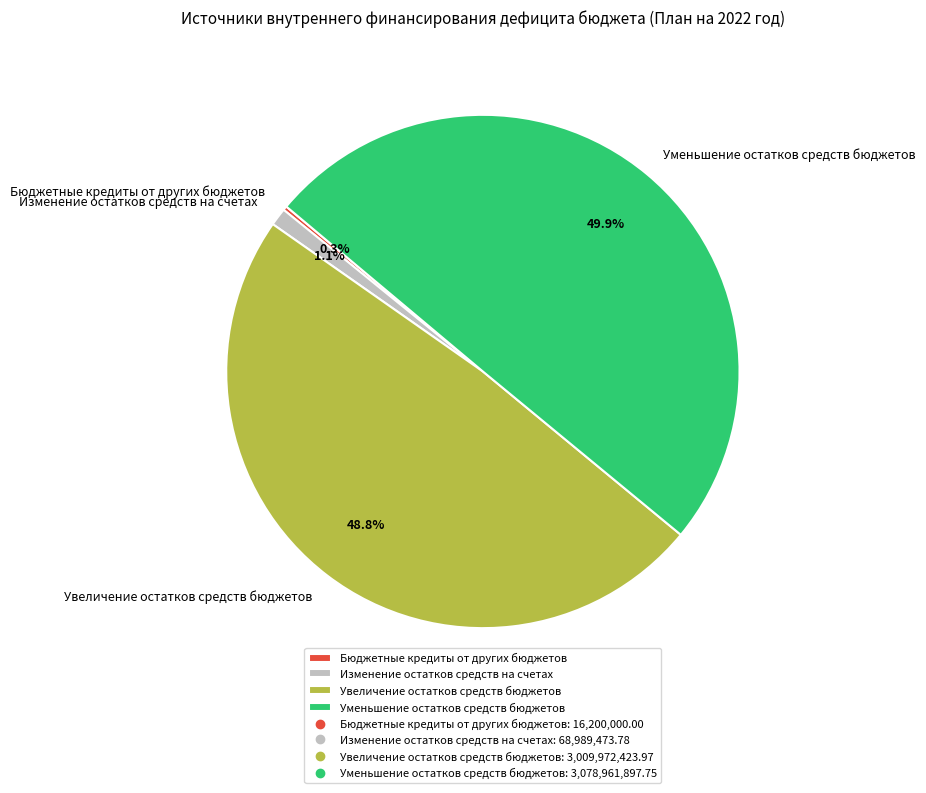

What percentage is NOT represented by Уменьшение остатков средств бюджетов?

50.1%